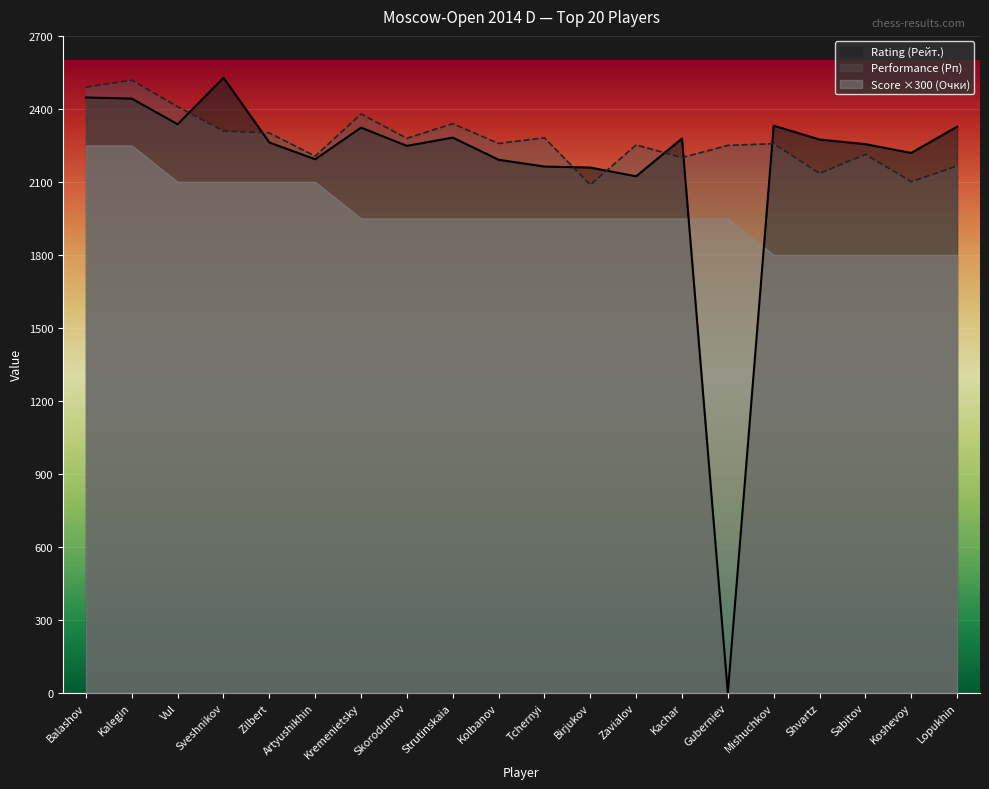

True or false: Score ×300 (Очки) and Performance (Рп) intersect in this chart.

False